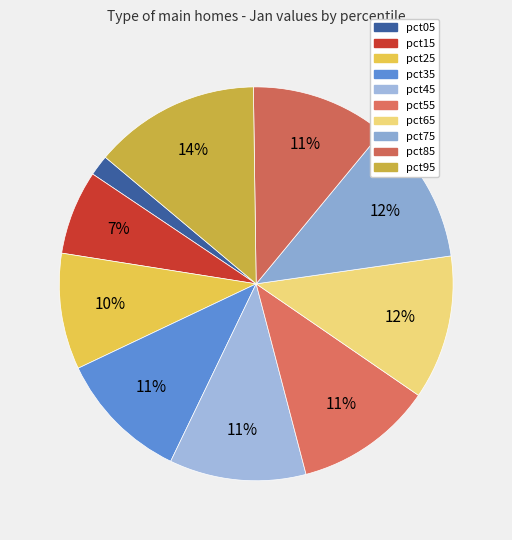

What percentage is the pct65 slice, to the nearest percent?

12%